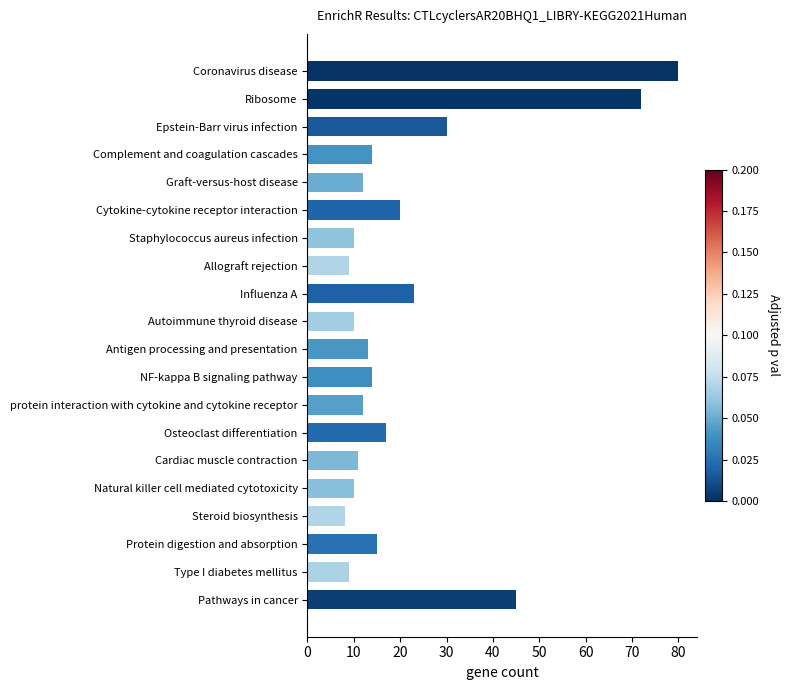

What is the maximum value shown in the chart?

80